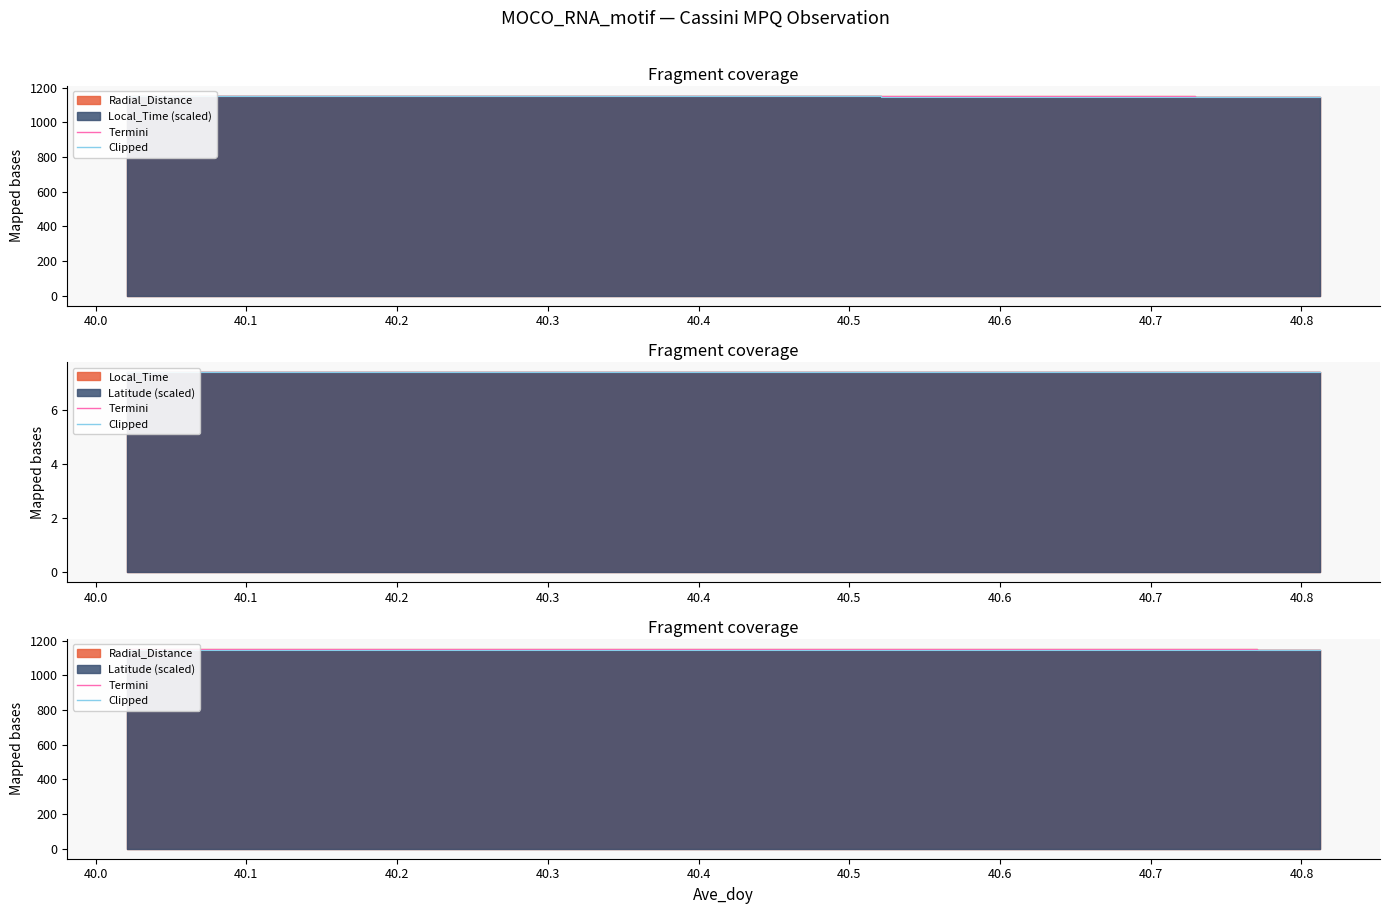

Is it true that Local_Time equals 670.4 at 40.2708?

False